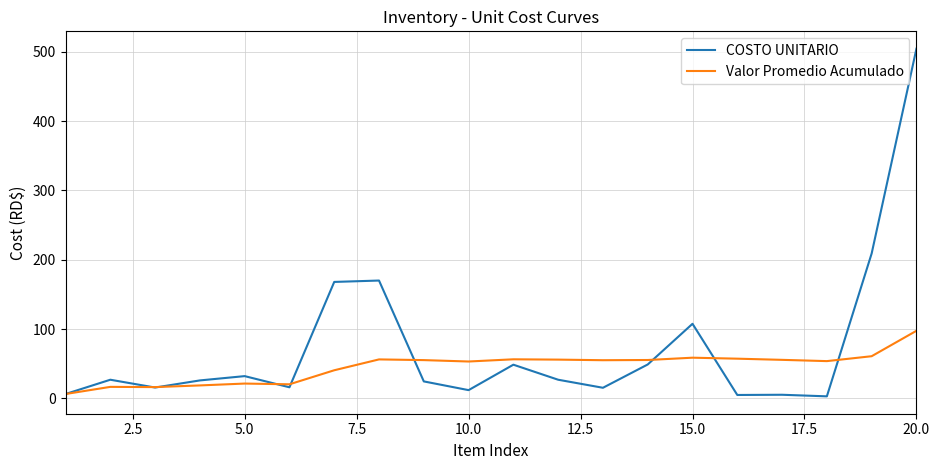

Which series has the largest total across all categories?

COSTO UNITARIO